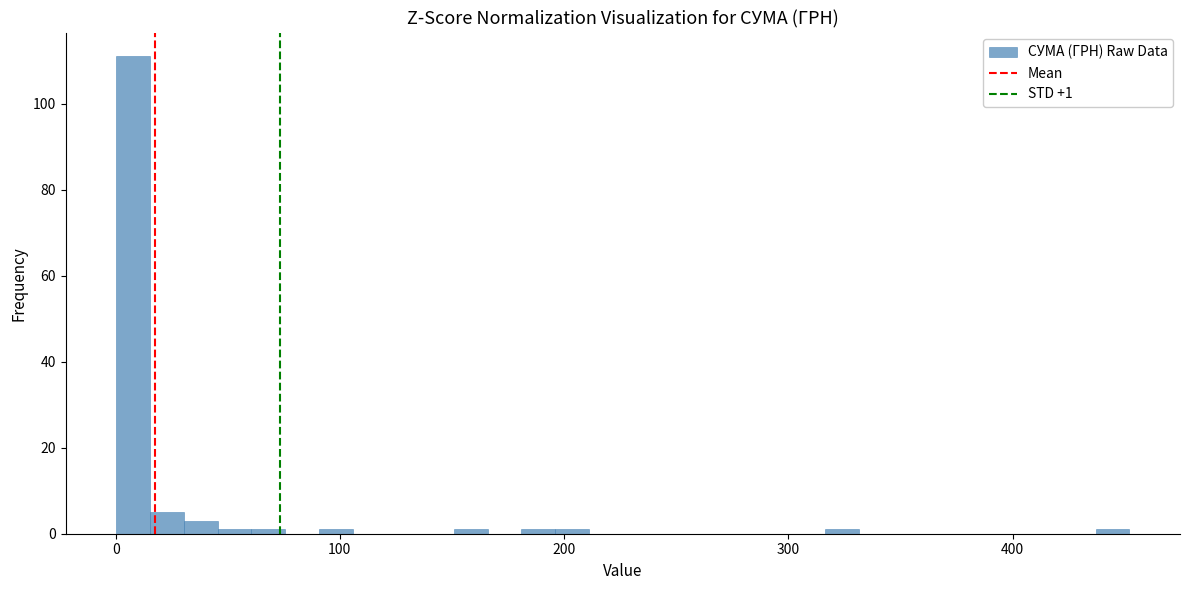

Around what value on the x-axis is the tallest bar? Give the approximate position of its centre, as read against the axis.

10